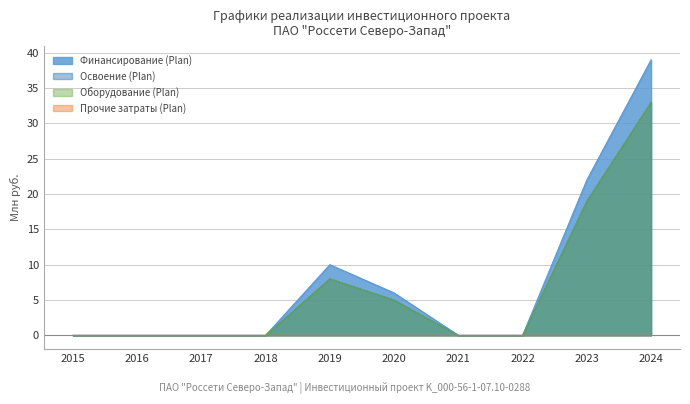

Which series has the widest spread of values?

Финансирование (Plan)